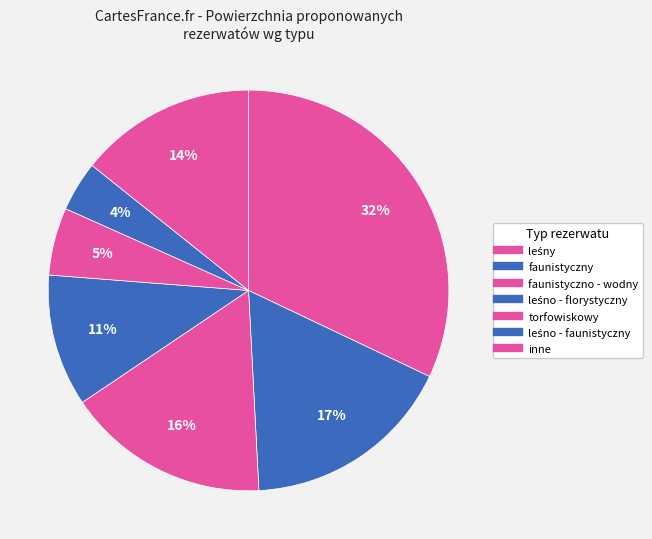

How many segments does this pie chart have?

7